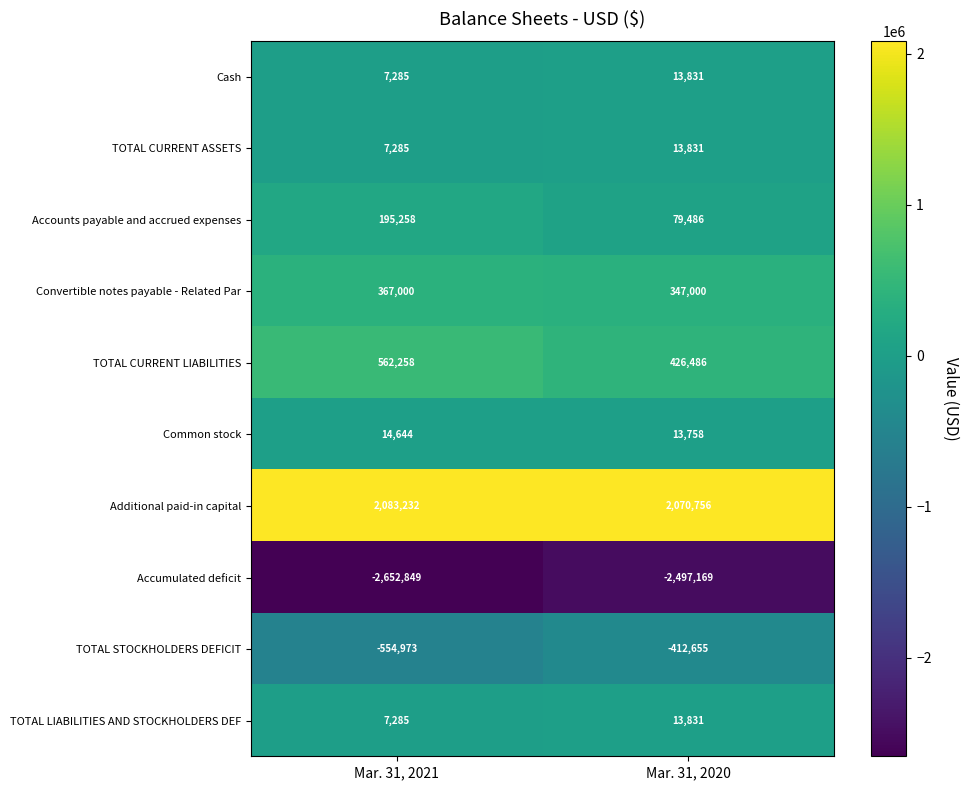

True or false: Additional paid-in capital has a value of 2070756 at Mar. 31, 2020.

True